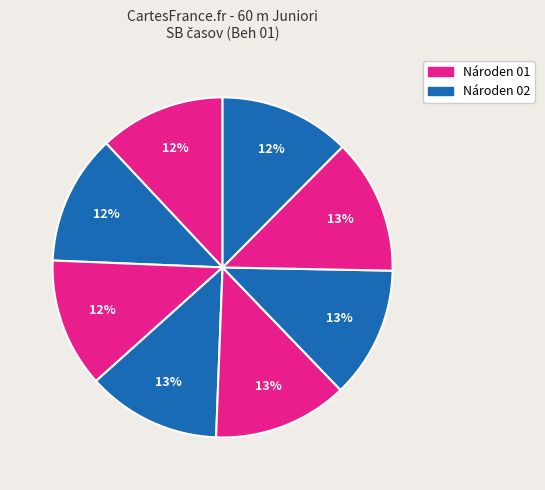

How many segments does this pie chart have?

8